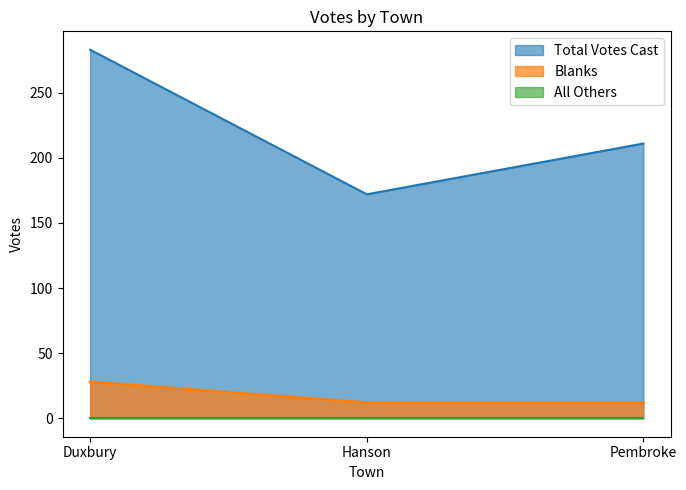

Rank the categories by Total Votes Cast value from lowest to highest.

Hanson, Pembroke, Duxbury